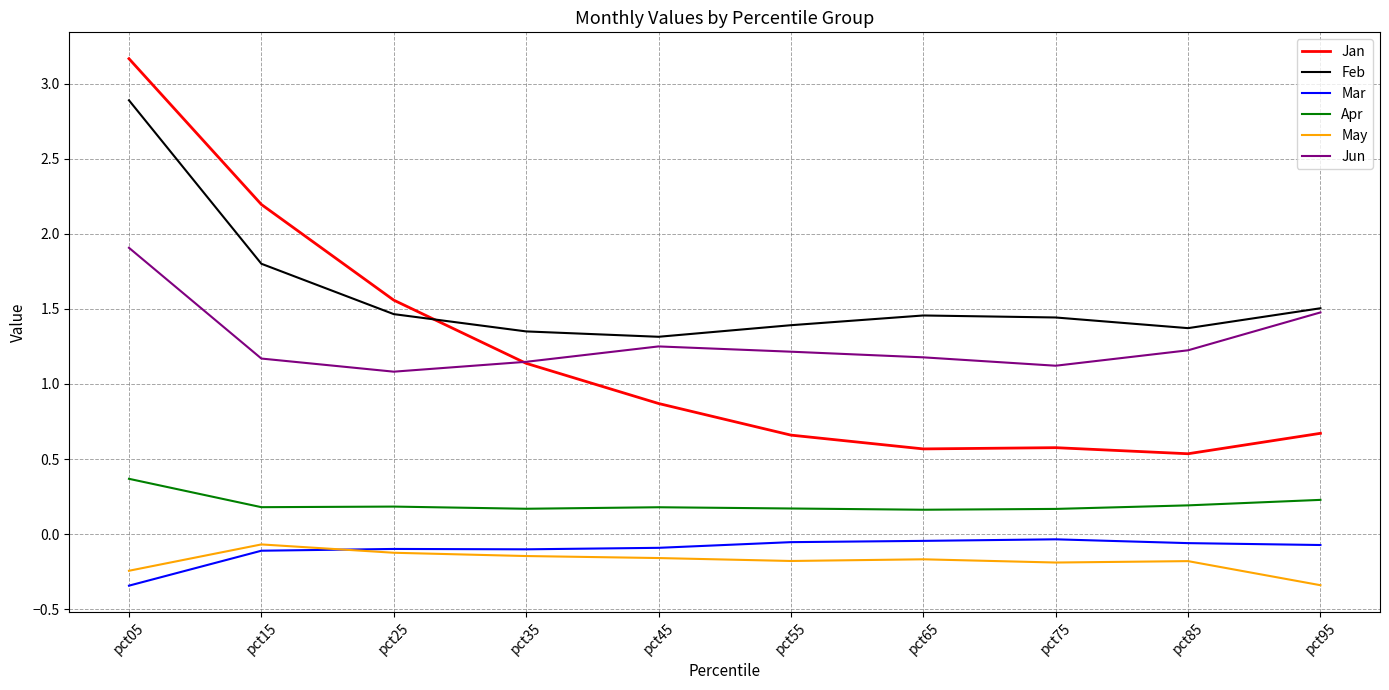

Which category has the highest value across all series?

pct05